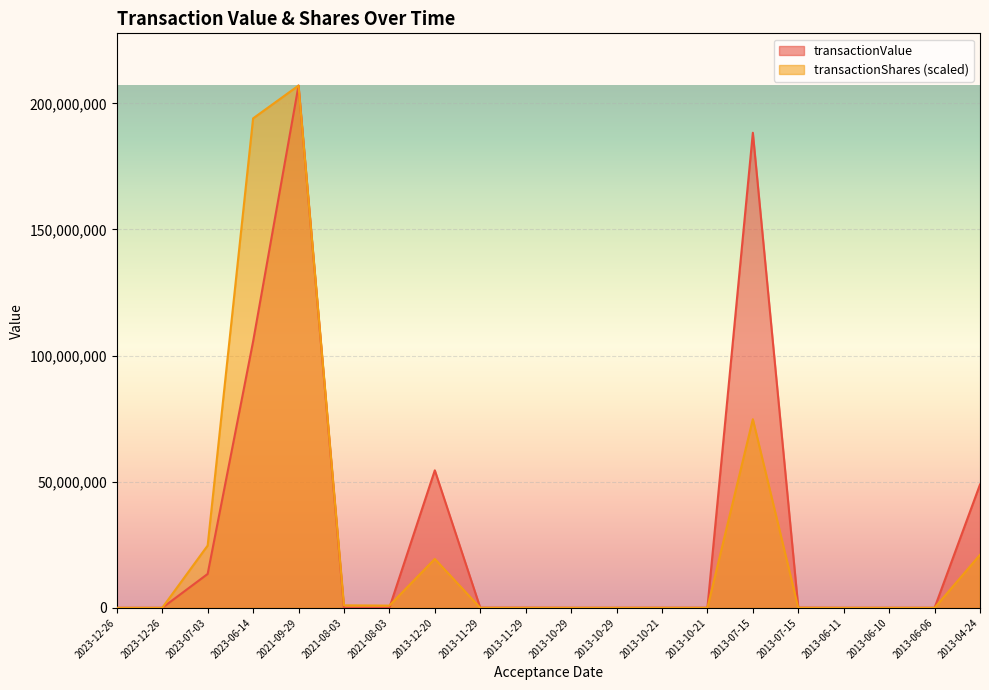

What is the value of the transactionValue point at the 19th from the left?

9891.0